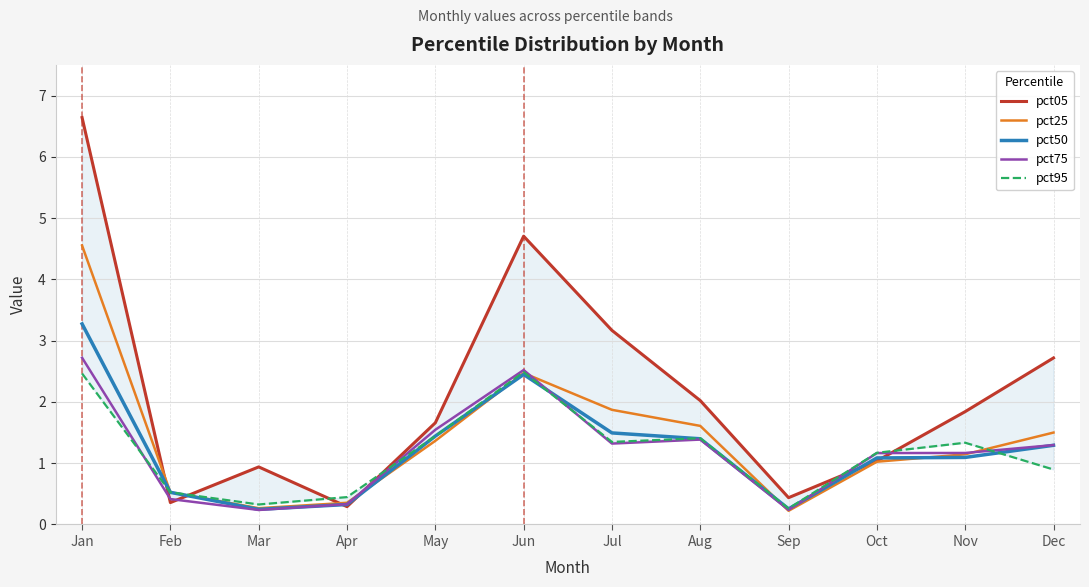

Which category has the lowest value in the pct75 series?

Mar